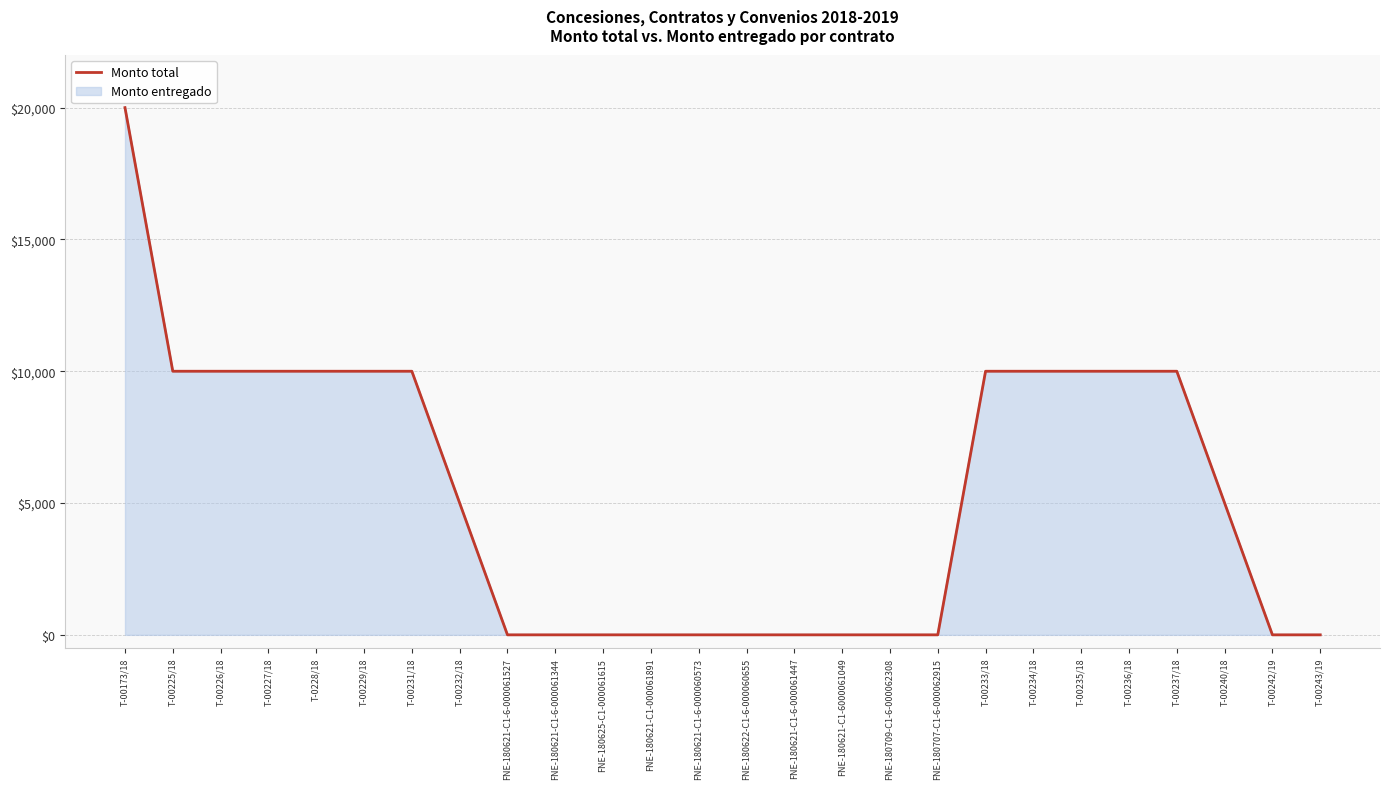

What is the label of the 15th point from the right?

FNE-180621-C1-000061891